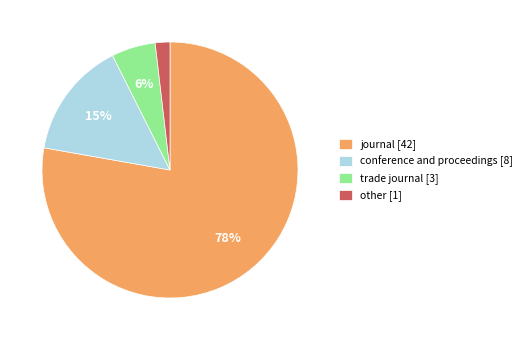

Count the number of slices in the pie.

4